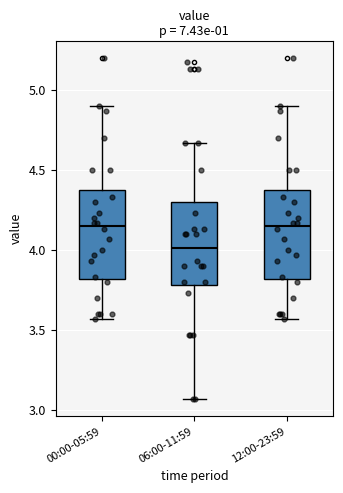

Where is the lower edge of the box for 00:00-05:59 on the y-axis? The values are not printed on the chart, so give them approximately, as read against the axis.

3.80